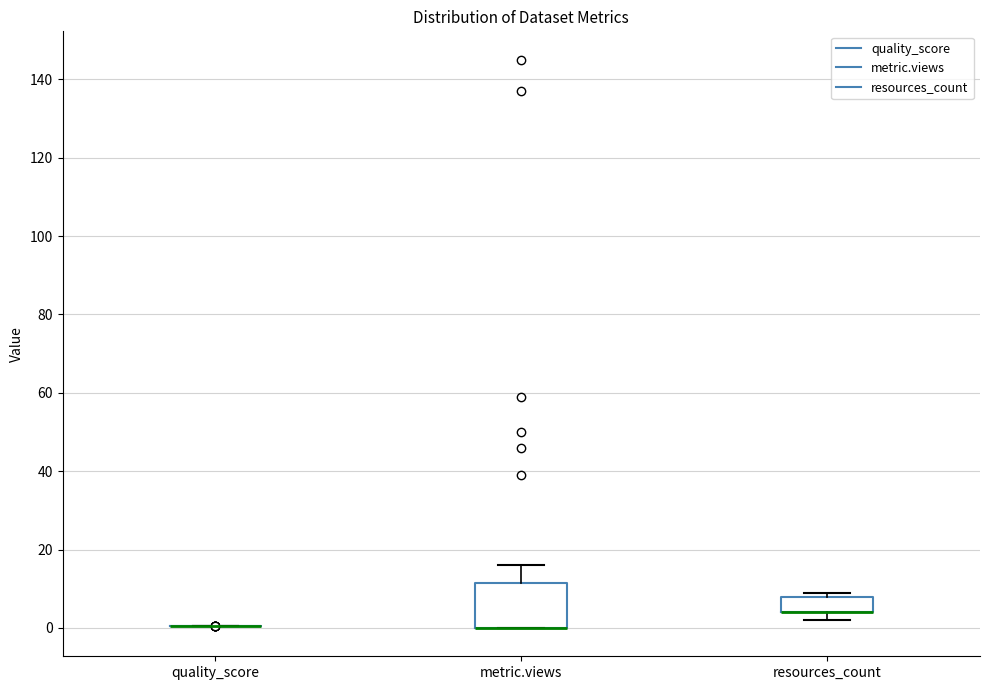

Reading left to right, transcribe this box plot: for each box, give where its median line is, the range the box spans, and where its two whiskers end, as read against the y-axis. The values are not printed on the chart, so give them approximately, as read against the axis.

quality_score: box collapsed to a line at 0, whiskers 0 to 0
metric.views: median 0 (drawn on the box's lower edge), box 0 to 12, whiskers 0 to 16
resources_count: median 4 (drawn on the box's lower edge), box 4 to 8, whiskers 2 to 10